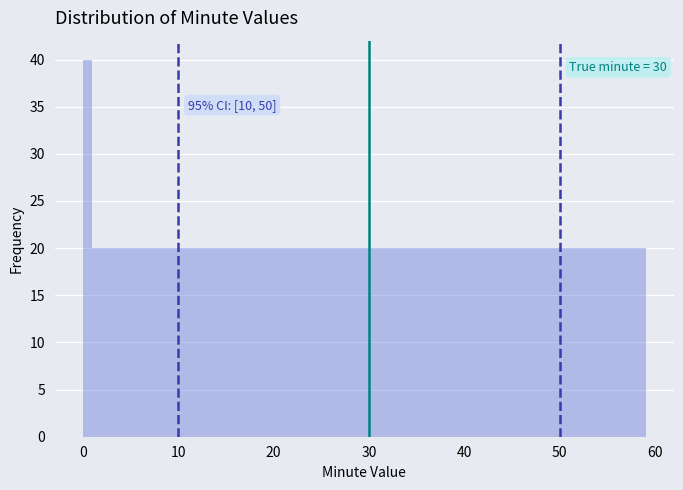

Around what value on the x-axis is the tallest bar? Give the approximate position of its centre, as read against the axis.

0